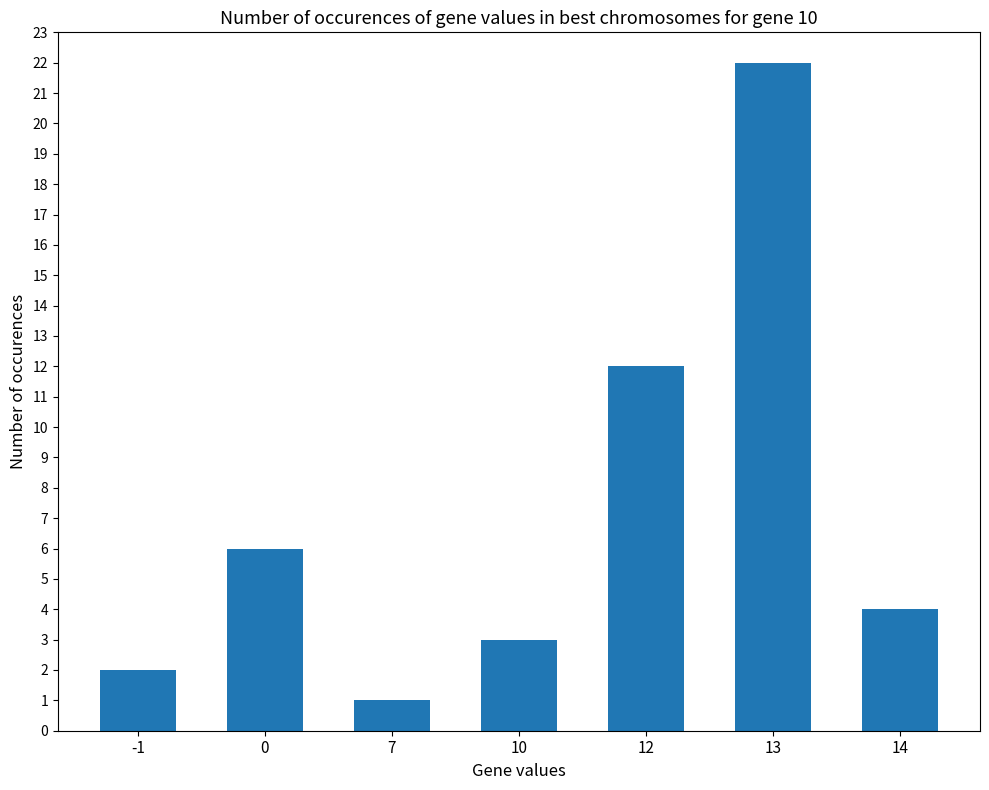

Which label corresponds to the smallest value in the chart?

7